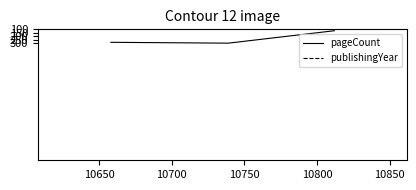

Does the chart display data point markers on the line(s)?

No